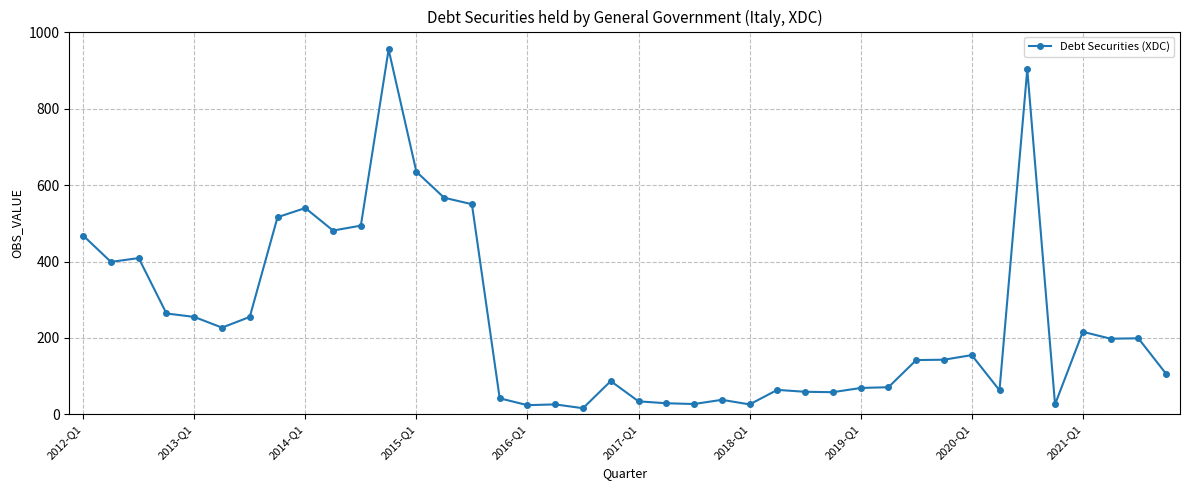

What is the sum of all values?

9836